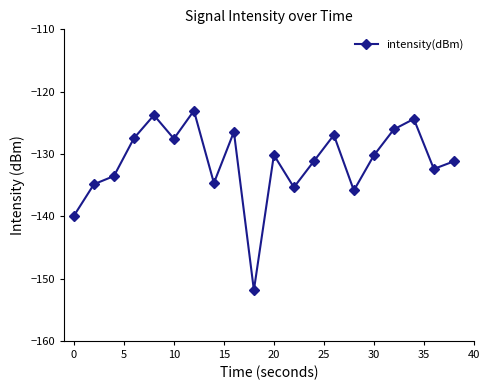

Count the number of categories in the chart.

20